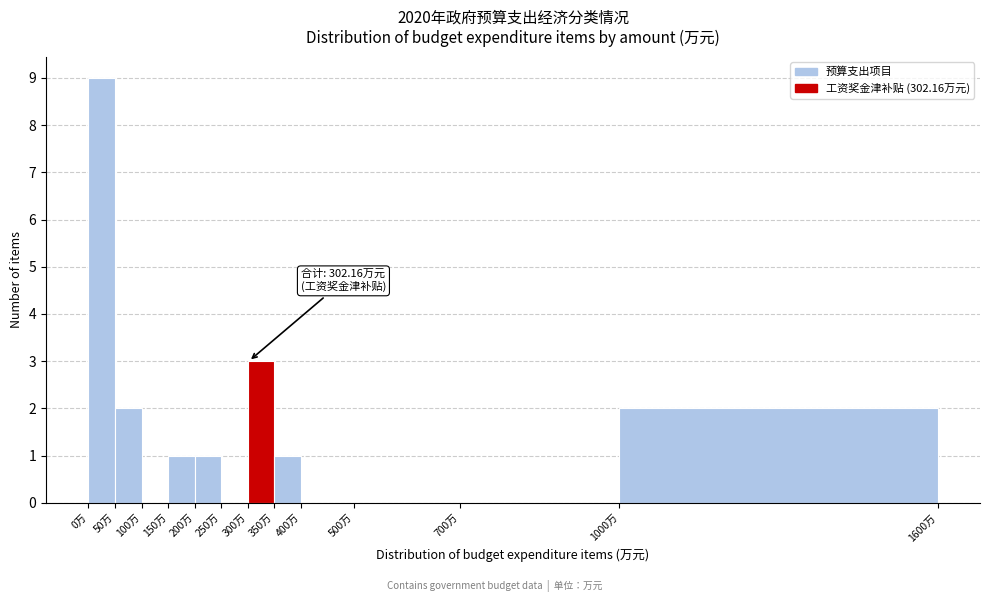

Over which range of the x-axis is the bar tallest?

0 to 50